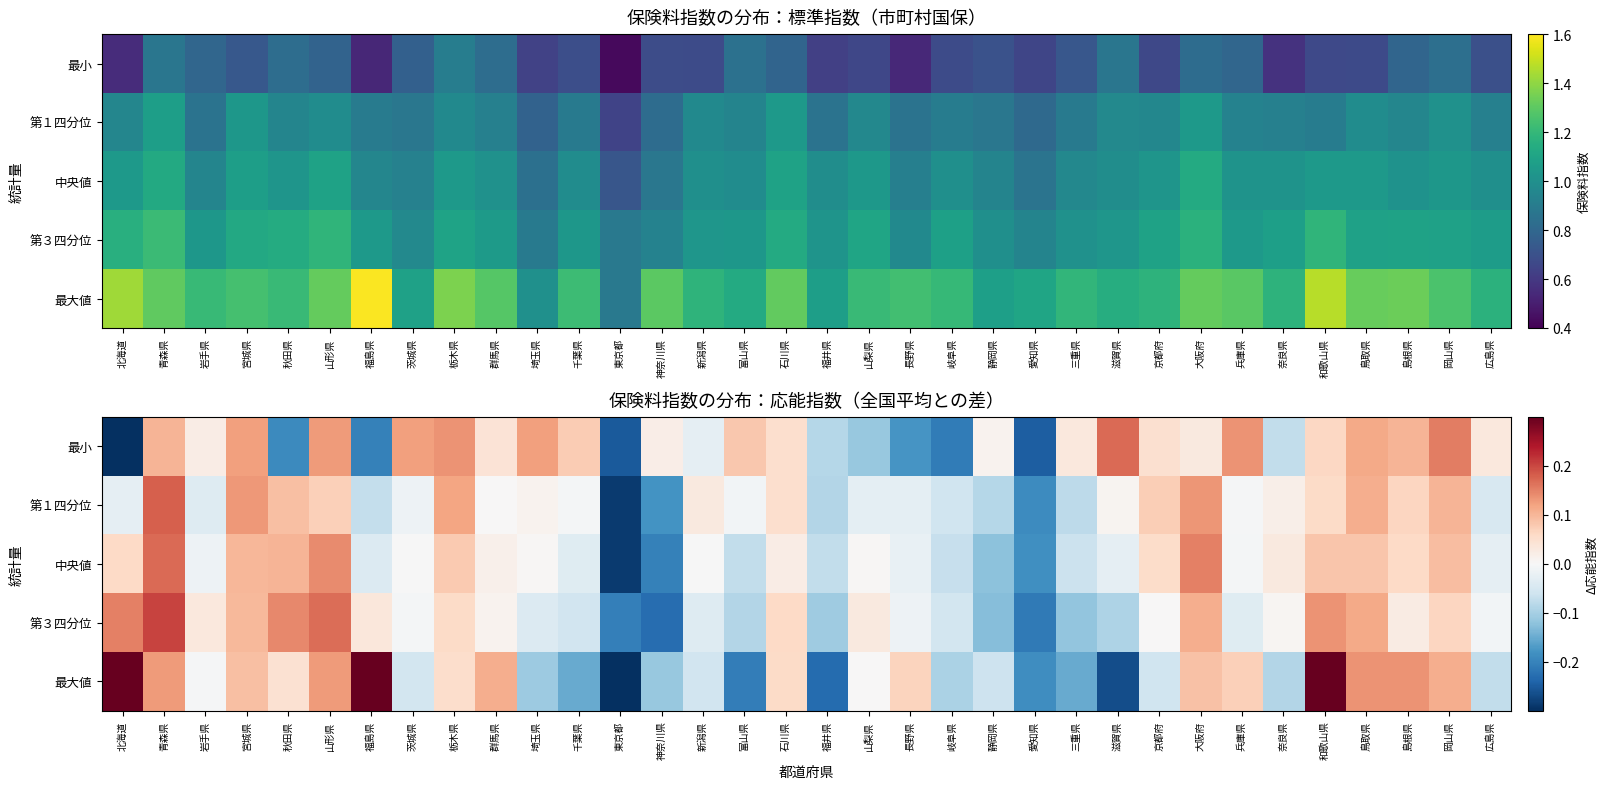

Which series has the widest spread of values?

最大値